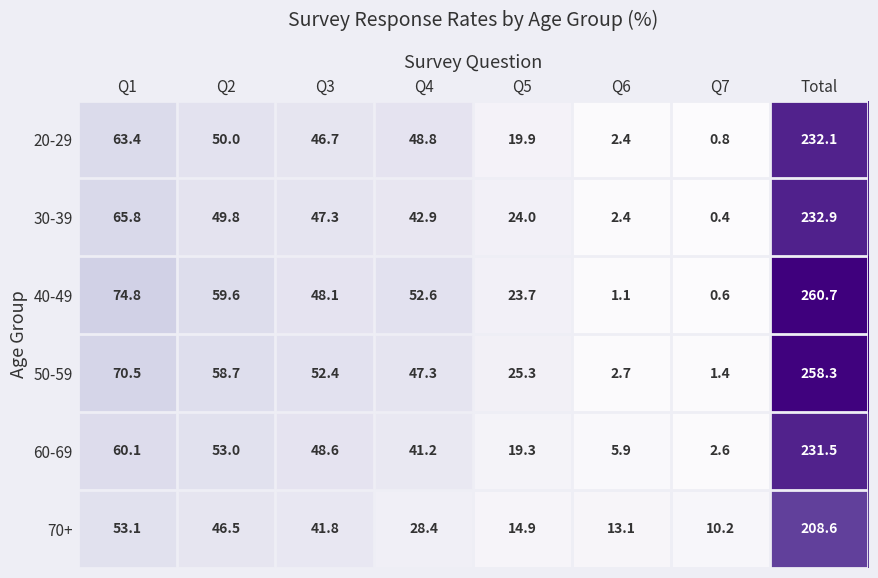

What is the total value across all series at Q3?

284.9